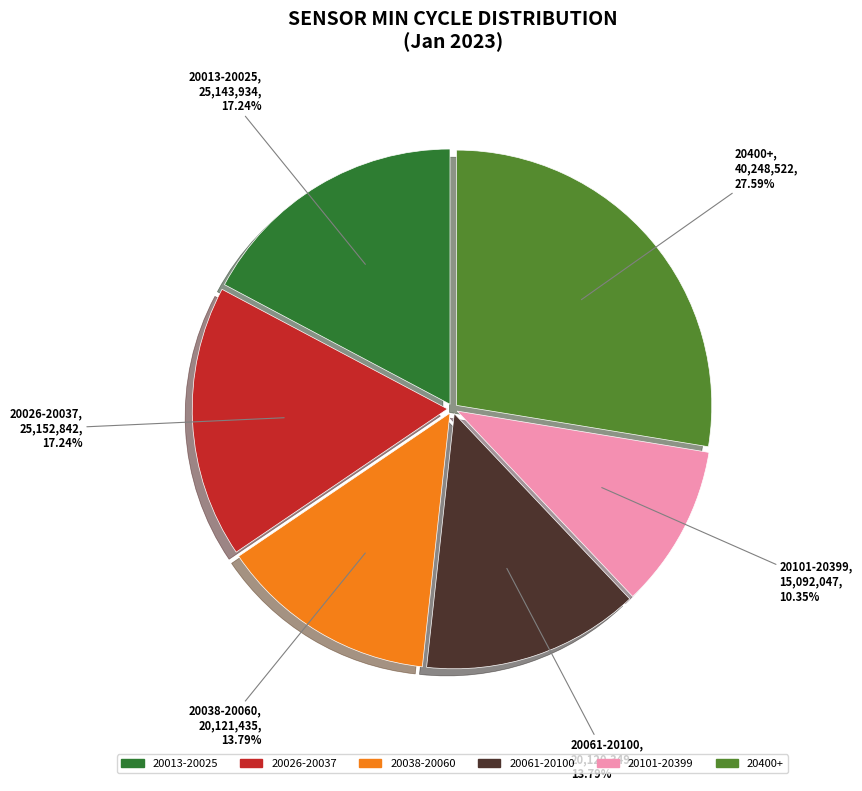

Is there any slice that represents more than half of the pie?

No